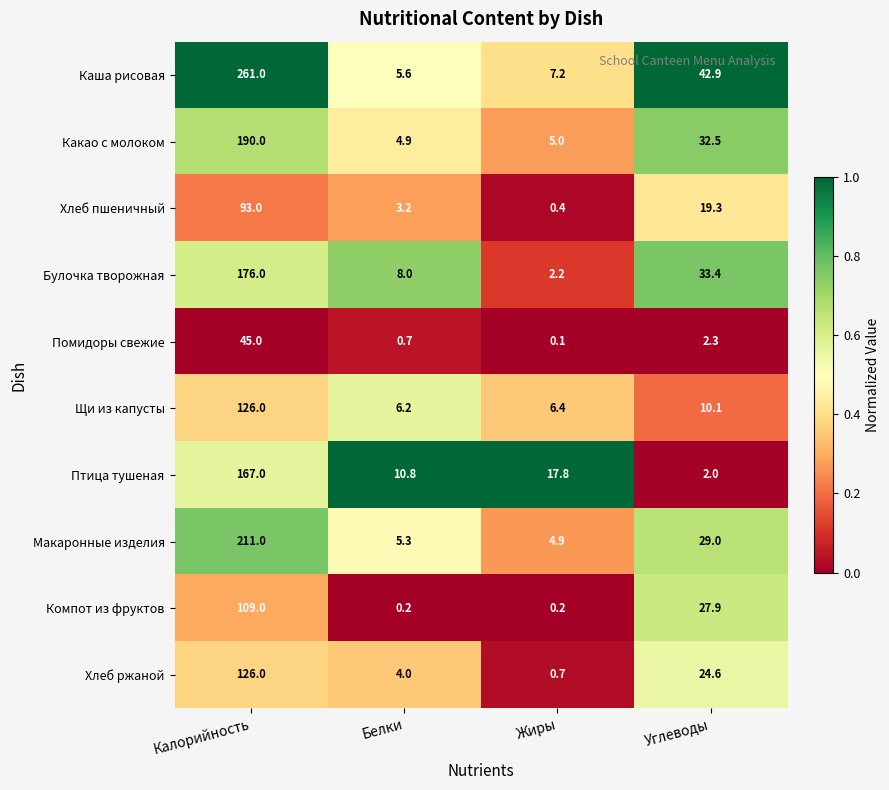

At how many categories does at least one series exceed 0?

4